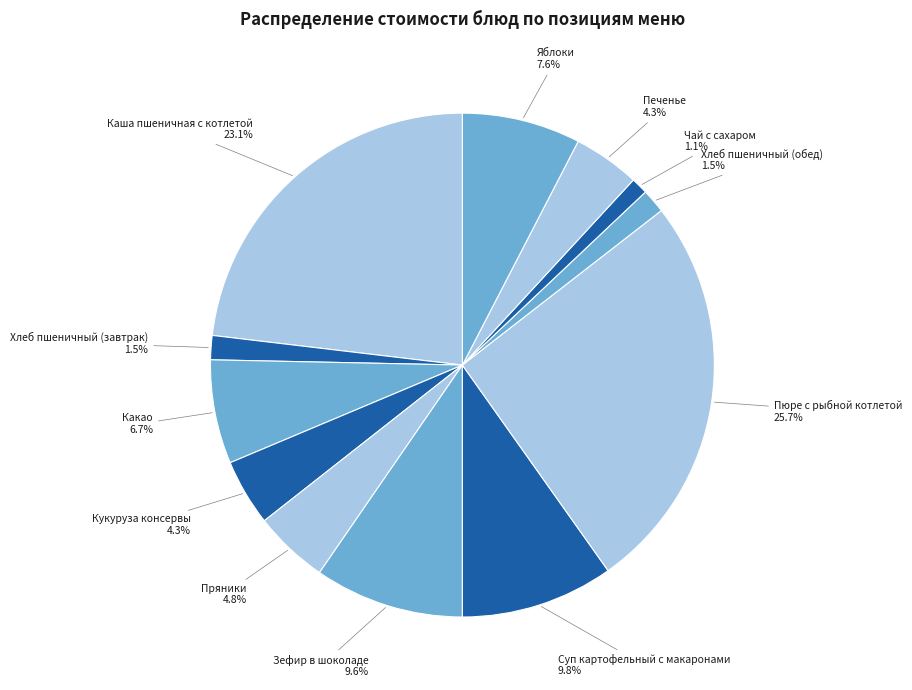

True or false: Яблоки accounts for 15% of the total.

False